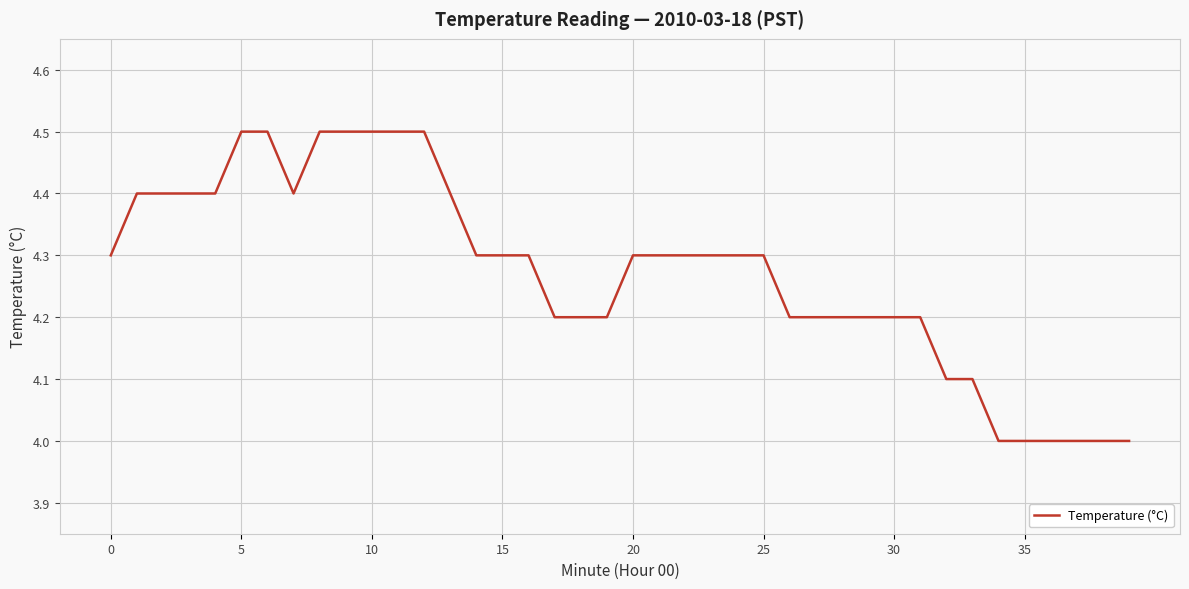

What is the smallest value displayed?

4.0